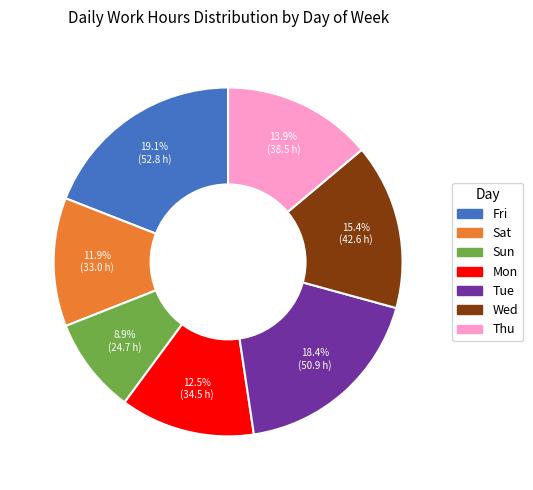

What is the smallest slice in the pie chart?

Sun